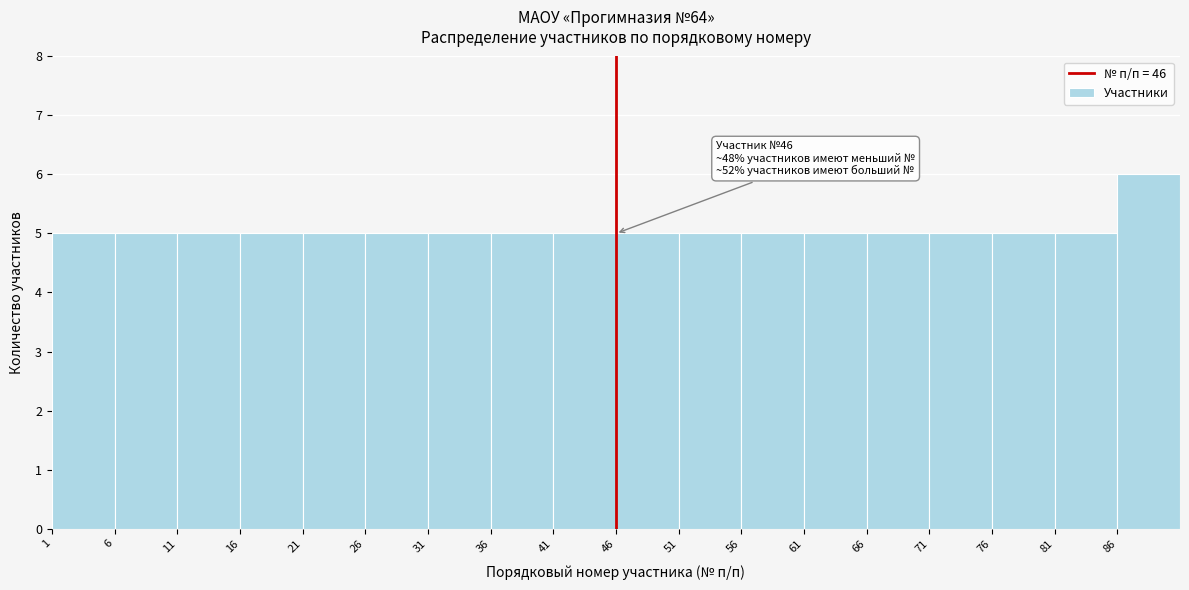

Over which range of the x-axis is the bar tallest?

86 to 91